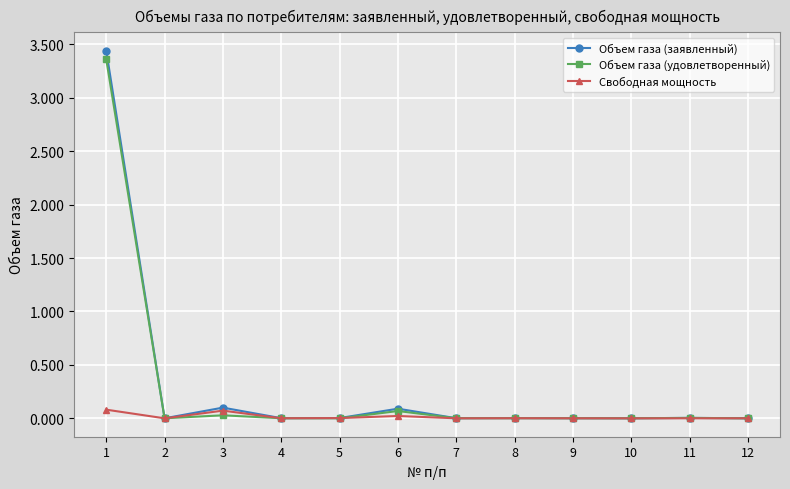

Which series has the largest range (max minus min)?

Объем газа (заявленный)